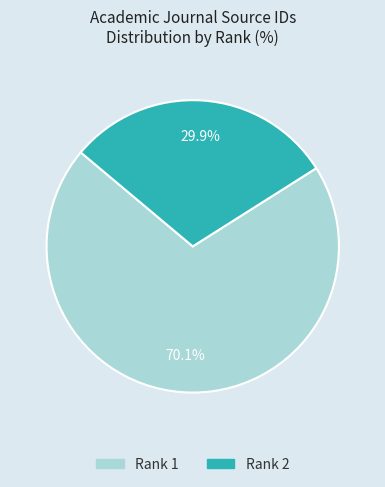

Approximately how many times larger is the value at Rank 1 compared to Rank 2?

2.3